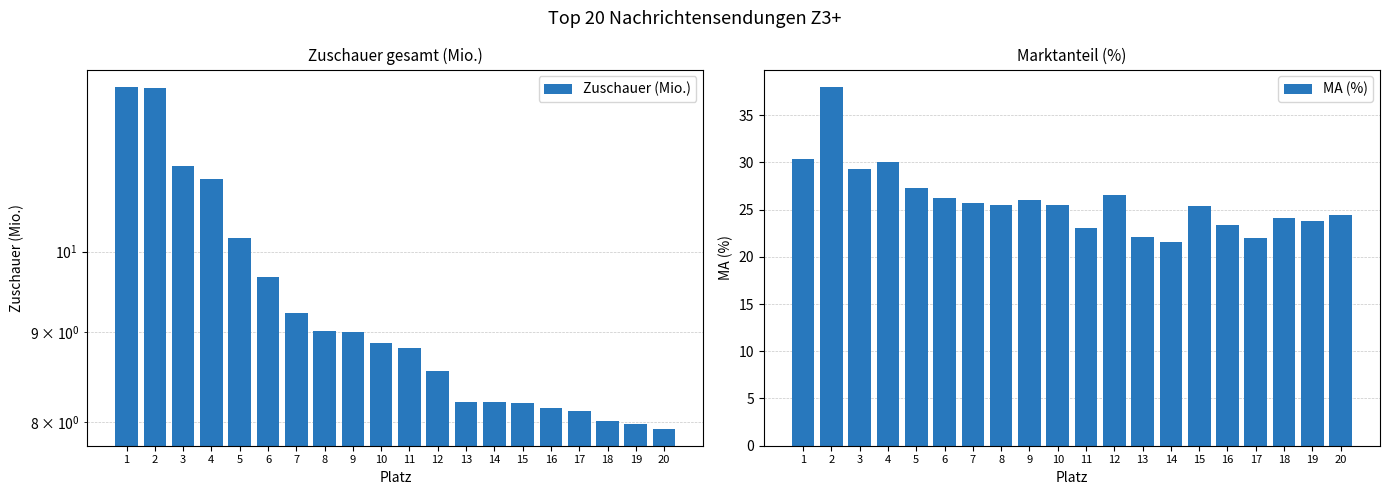

List the series in order of their overall mean, lowest first.

Zuschauer (Mio.), MA (%)